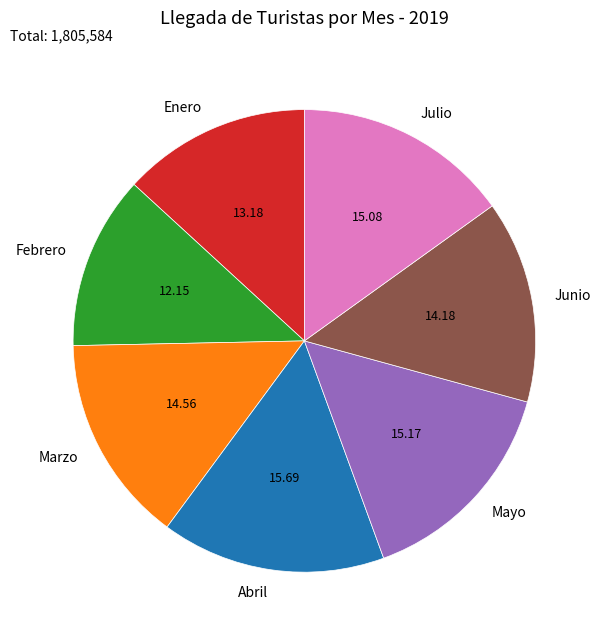

What is the largest slice in the pie chart?

Abril